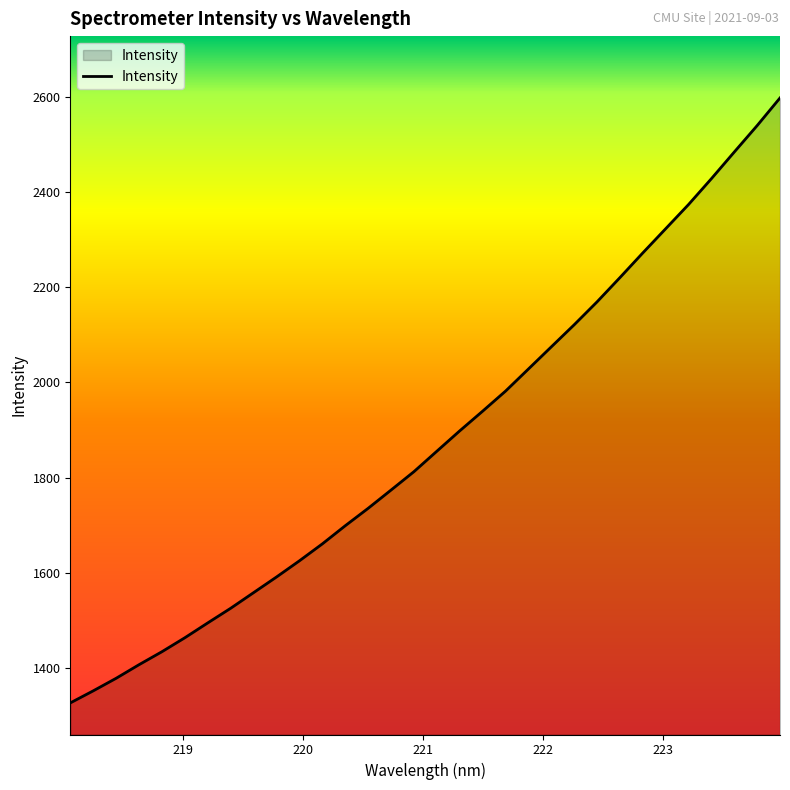

How many series are shown in this chart?

1